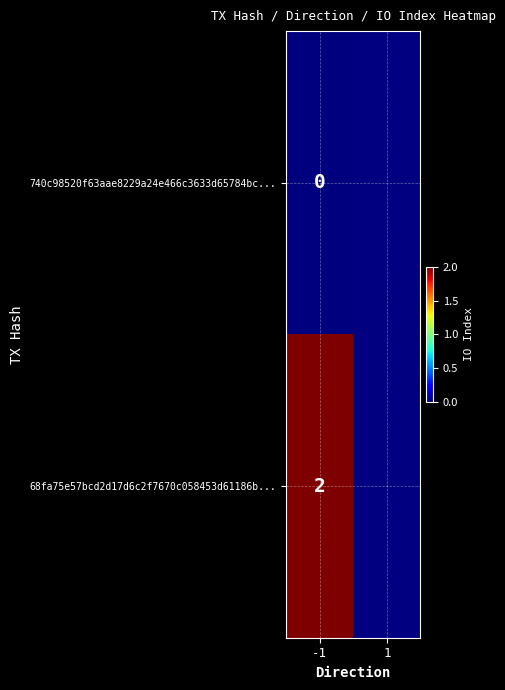

True or false: 68fa75e57bcd2d17d6c2f7670c058453d61186b... has a value of 3 at -1.

False